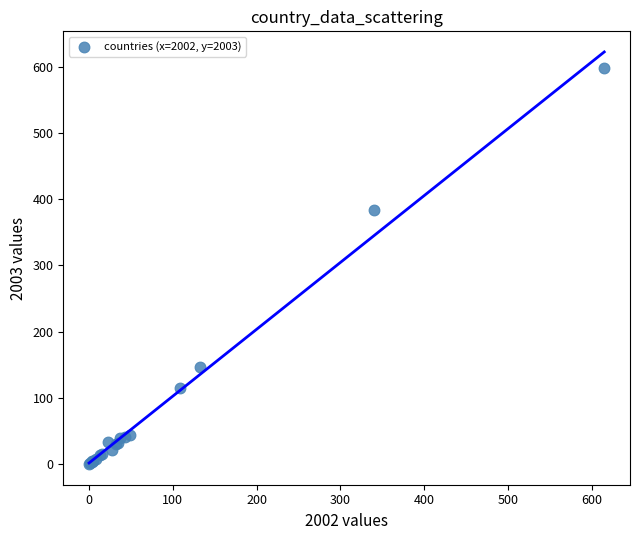

What Y value in the scatter plot is closest to 299?

384